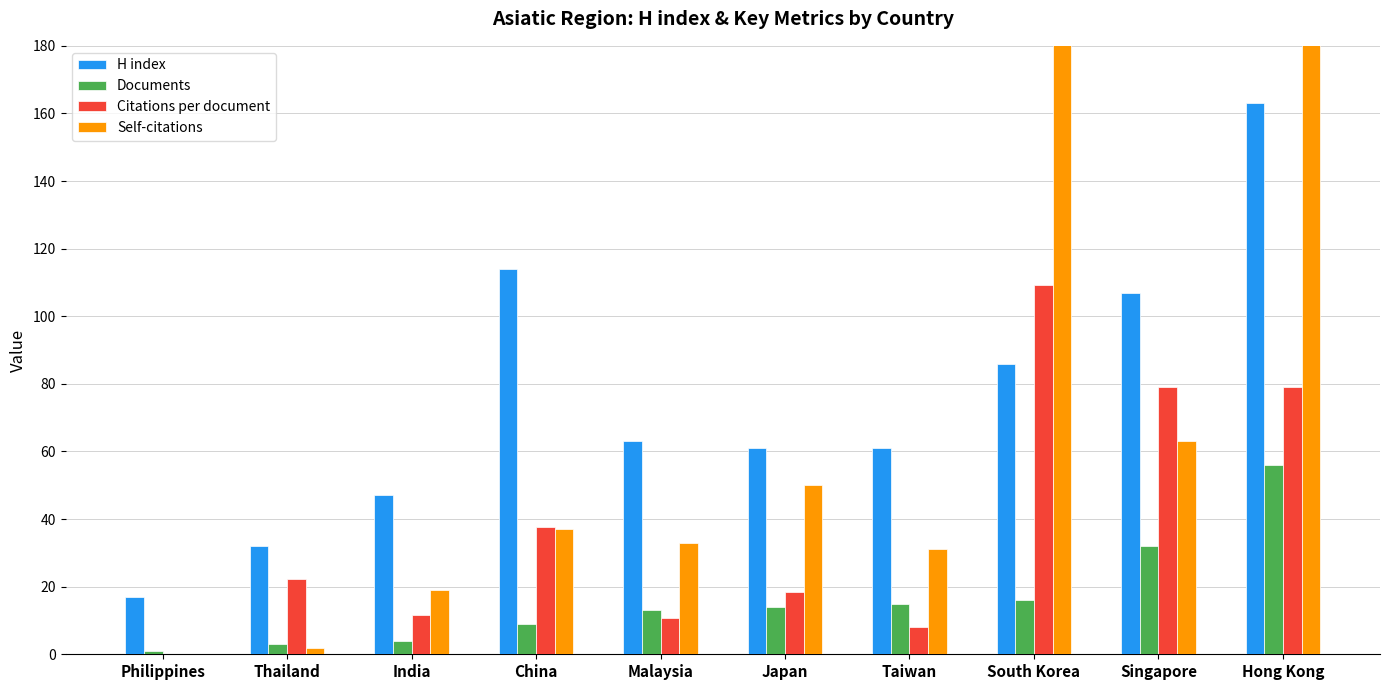

What is the approximate value of Citations per document at Malaysia?

10.8